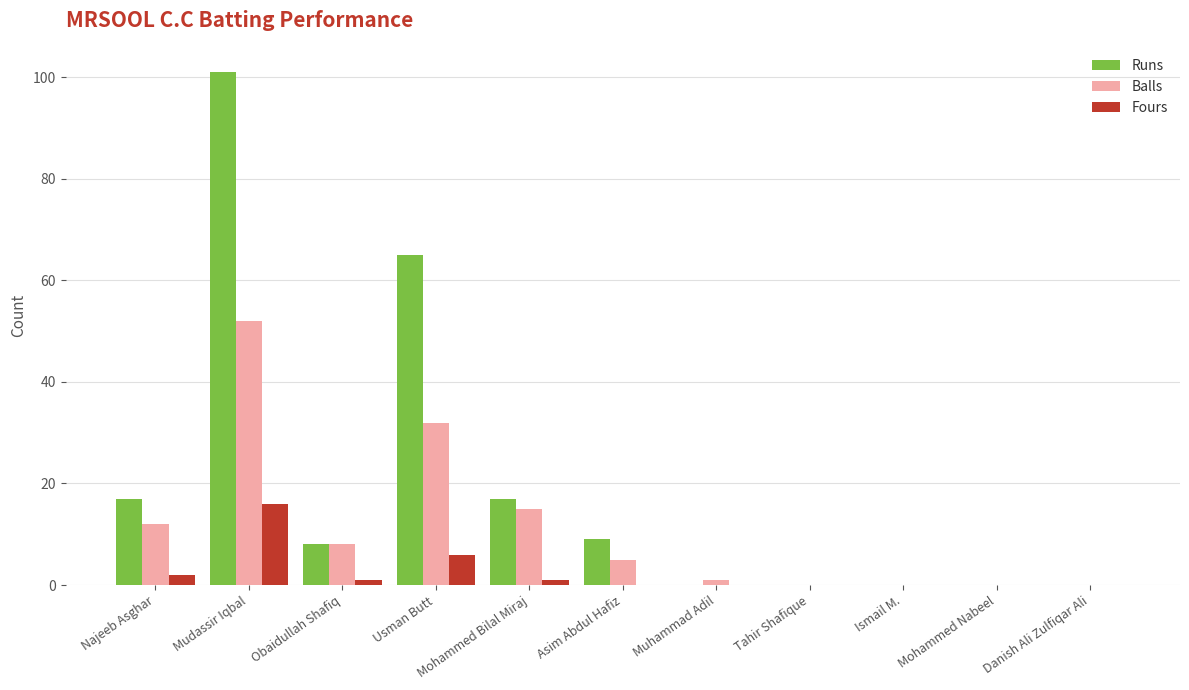

At which label is Balls closest to 26?

Usman Butt